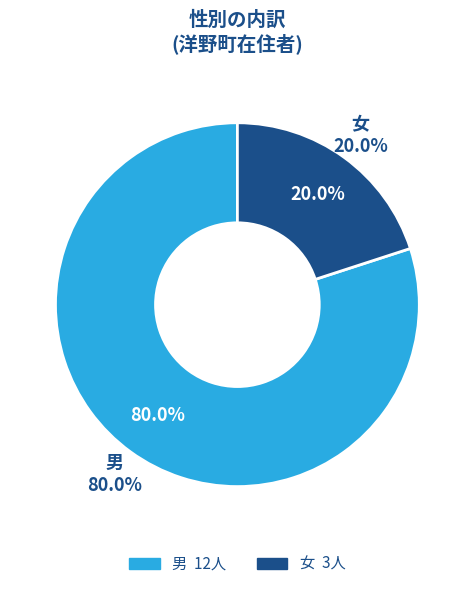

To the nearest percent, what is the difference between the largest and smallest slice percentages?

60%